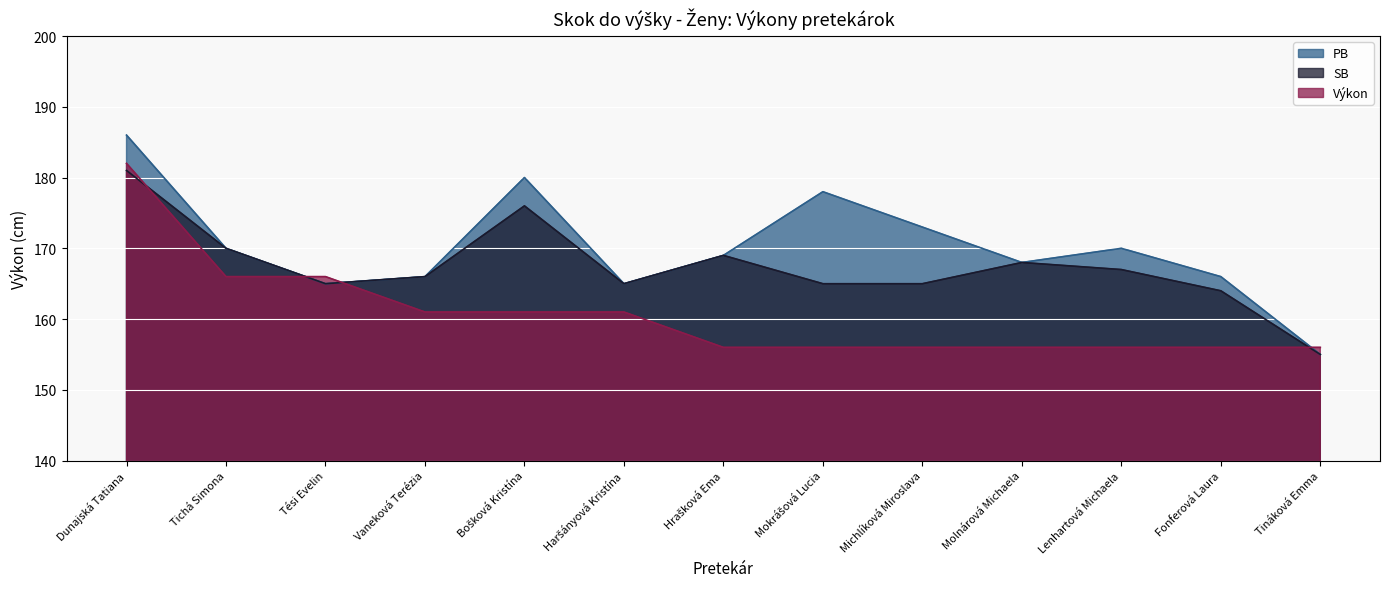

What is the spread (max minus min) of values at Dunajská Tatiana?

5